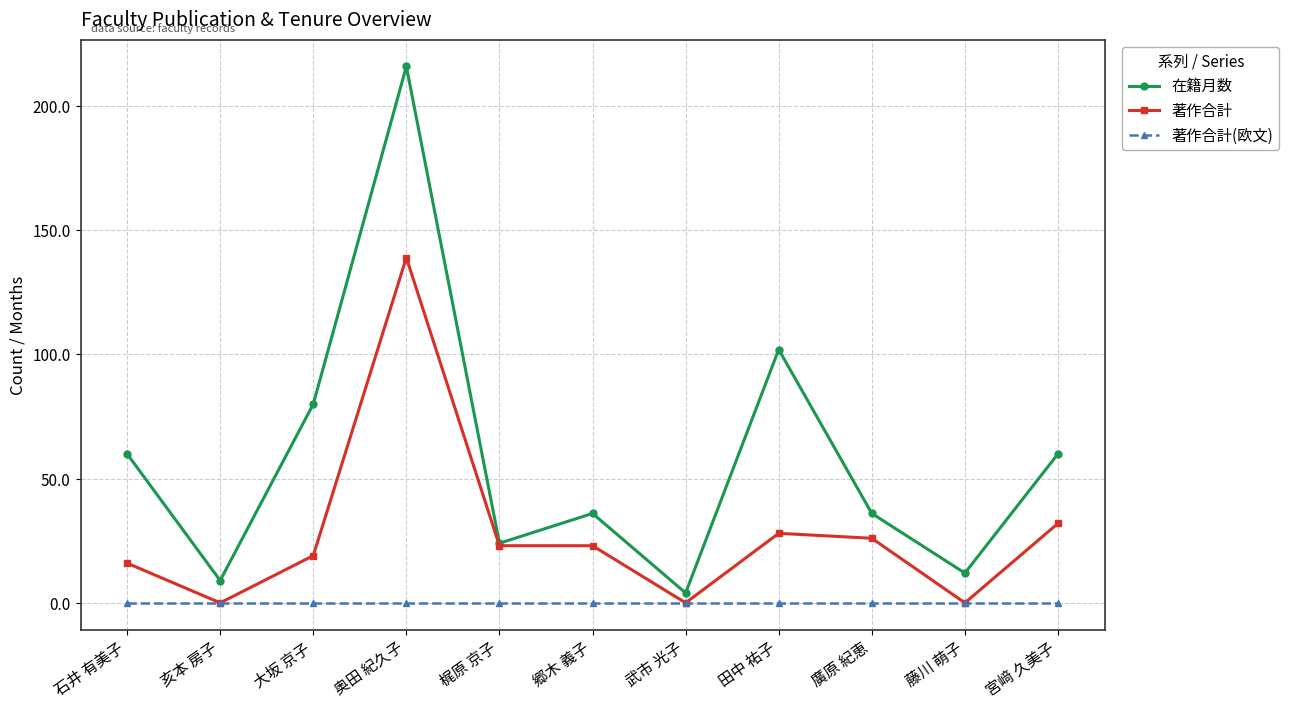

What is the difference between the highest and lowest values at 廣原 紀恵?

36